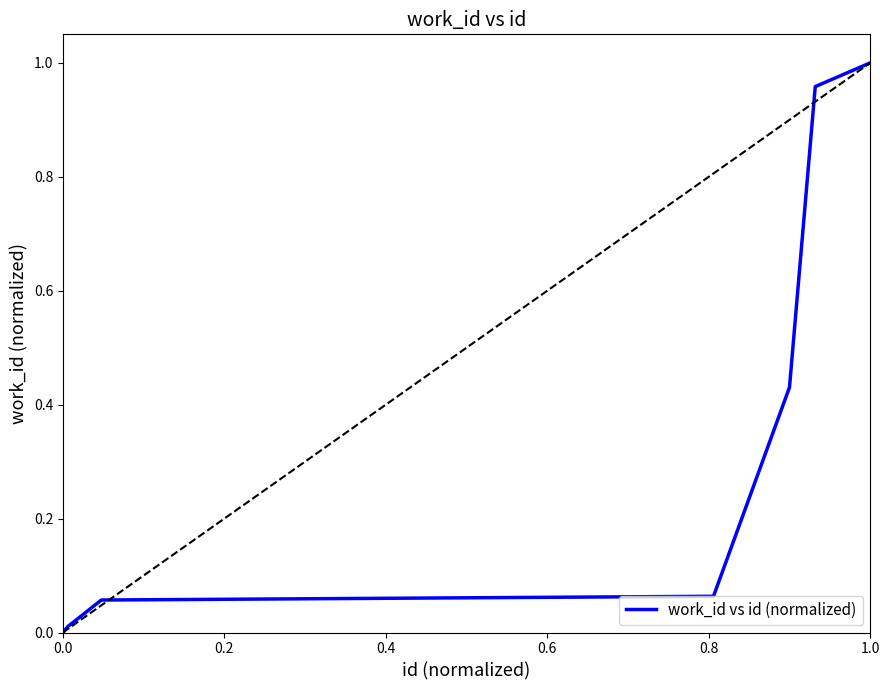

Which has a higher value, 0.8 or 7?

7